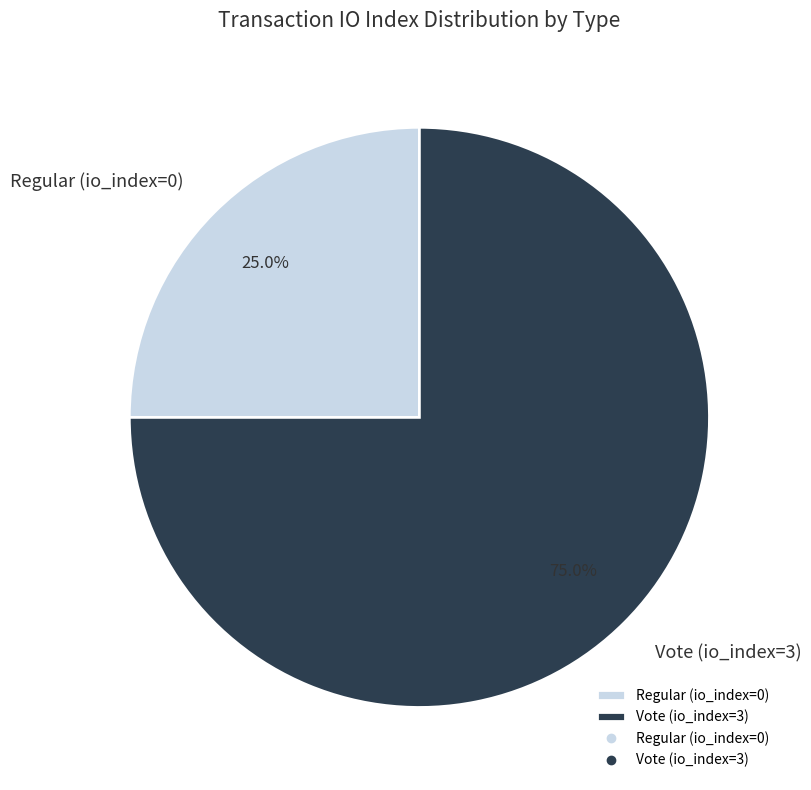

What percentage do Vote (io_index=3) and Regular (io_index=0) together represent?

100.0%